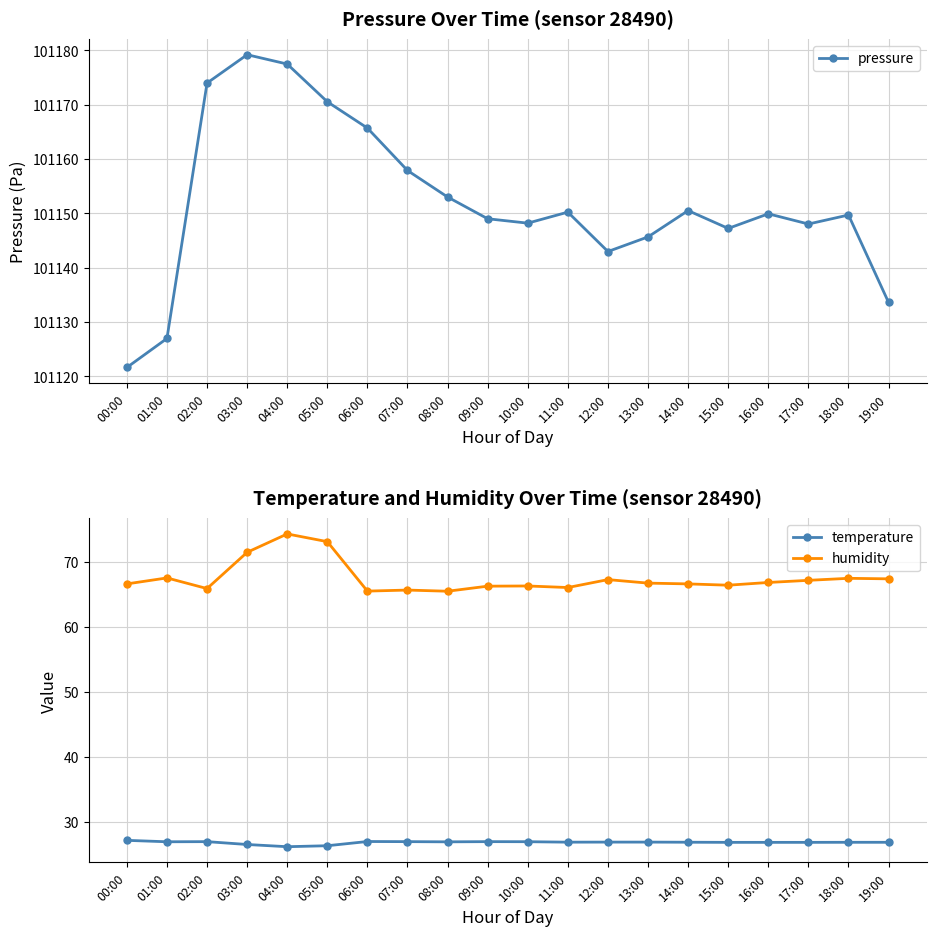

What is the smallest value displayed?

26.1